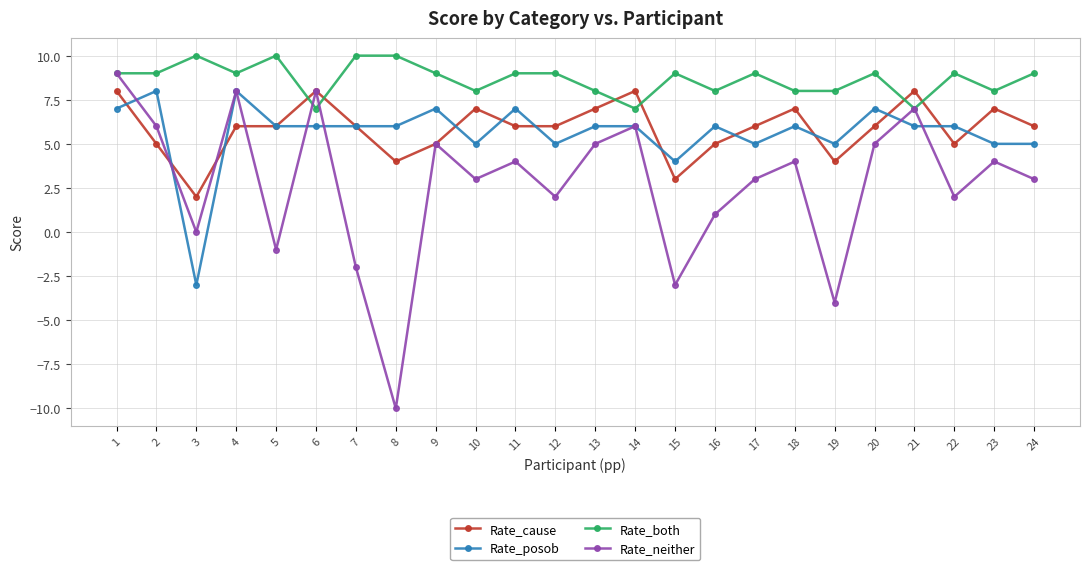

Reading left to right, extract all data points from this chart.

Rate_cause: 1=8	2=5	3=2	4=6	5=6	6=8	7=6	8=4	9=5	10=7	11=6	12=6	13=7	14=8	15=3	16=5	17=6	18=7	19=4	20=6	21=8	22=5	23=7	24=6
Rate_posob: 1=7	2=8	3=-3	4=8	5=6	6=6	7=6	8=6	9=7	10=5	11=7	12=5	13=6	14=6	15=4	16=6	17=5	18=6	19=5	20=7	21=6	22=6	23=5	24=5
Rate_both: 1=9	2=9	3=10	4=9	5=10	6=7	7=10	8=10	9=9	10=8	11=9	12=9	13=8	14=7	15=9	16=8	17=9	18=8	19=8	20=9	21=7	22=9	23=8	24=9
Rate_neither: 1=9	2=6	3=0	4=8	5=-1	6=8	7=-2	8=-10	9=5	10=3	11=4	12=2	13=5	14=6	15=-3	16=1	17=3	18=4	19=-4	20=5	21=7	22=2	23=4	24=3